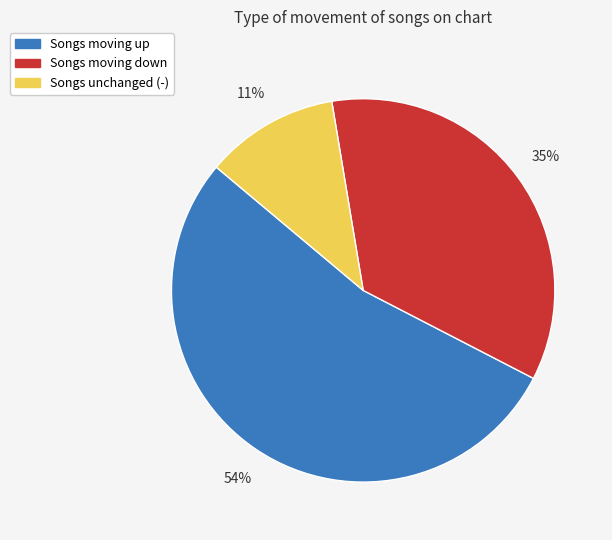

Which slice is the largest?

Songs moving up